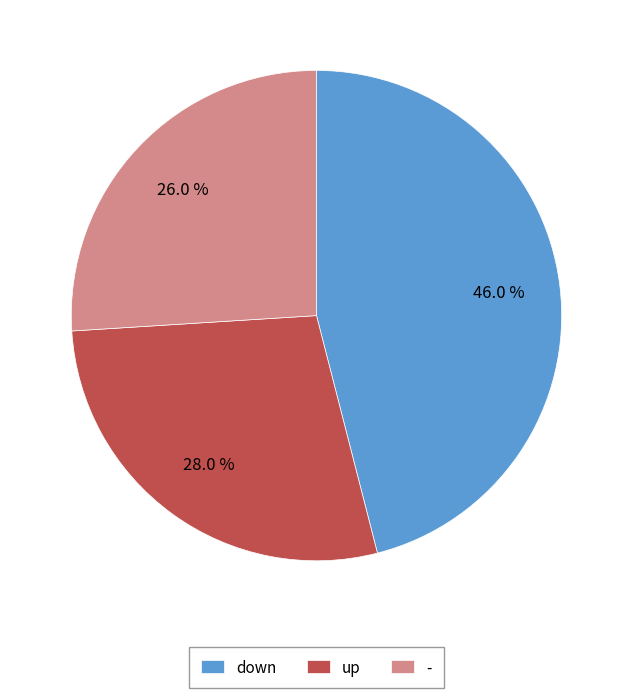

Which has a higher value, - or up?

up